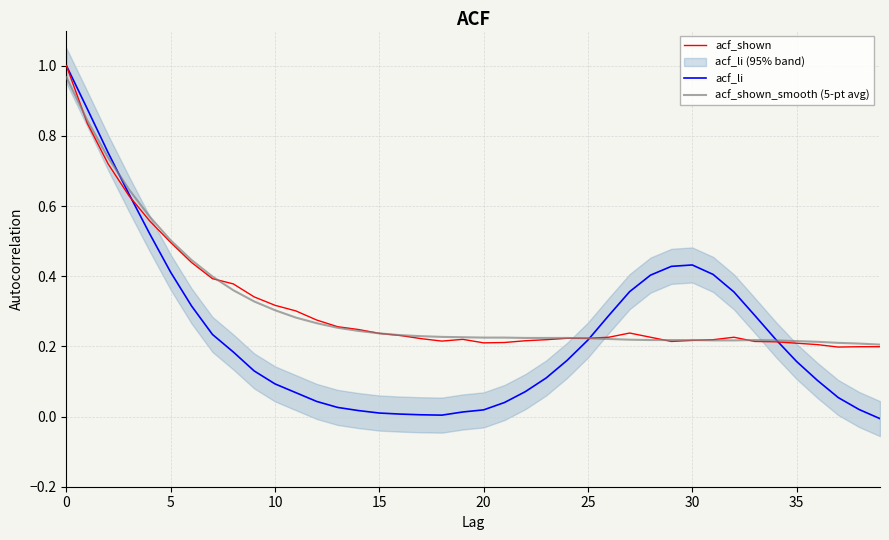

What is the label of the 23rd point from the left?

22